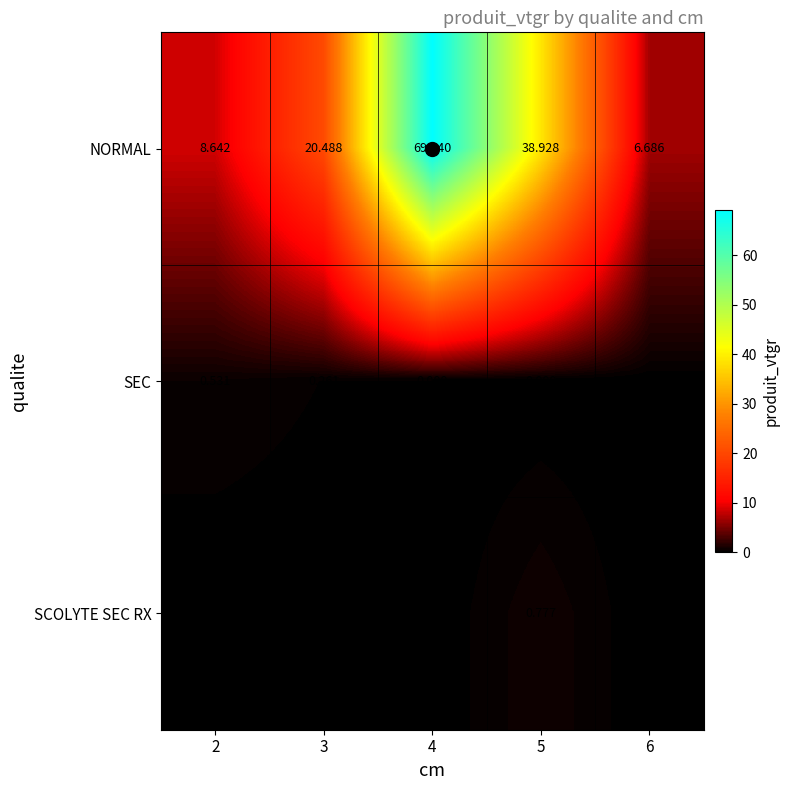

Which series changed the most between 3 and 4?

NORMAL